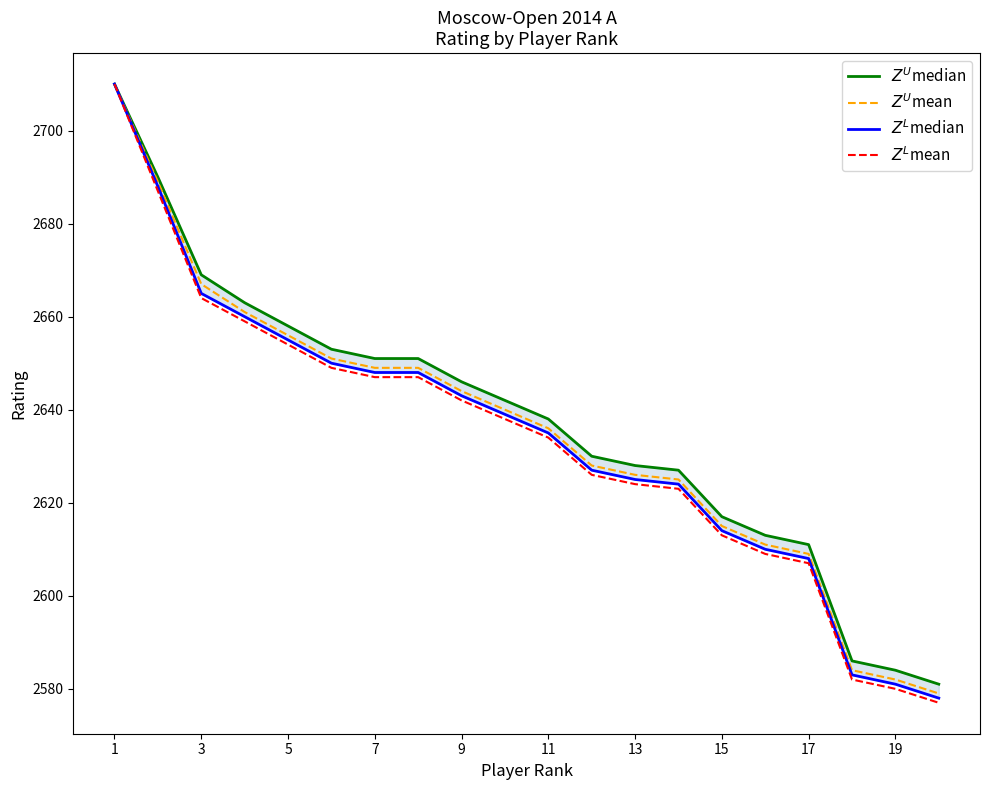

What is the sum of all $Z^L$median values?

52691